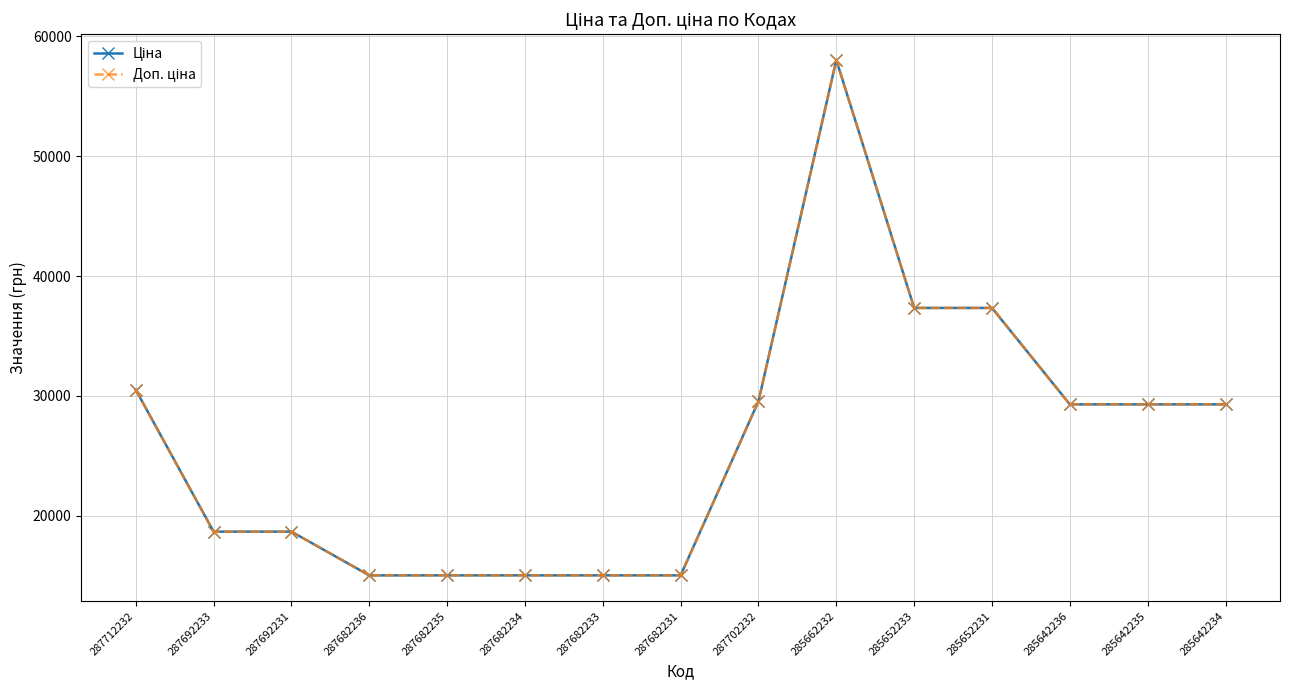

How many series are shown in this chart?

2